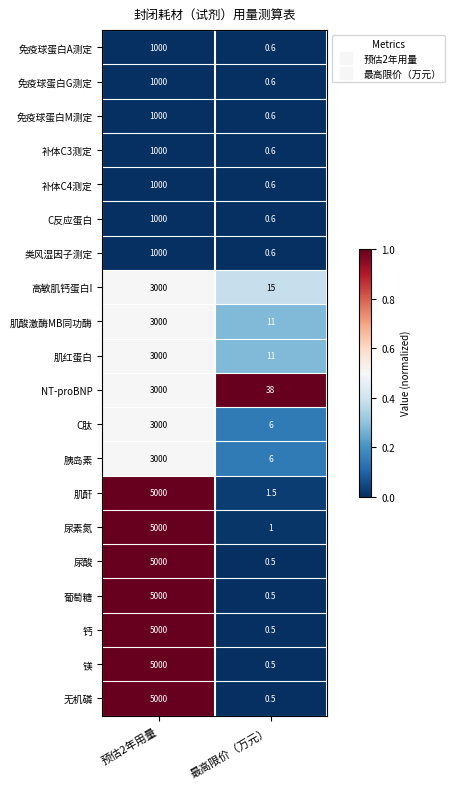

What is the total value across all series at 预估2年用量?

60000.0